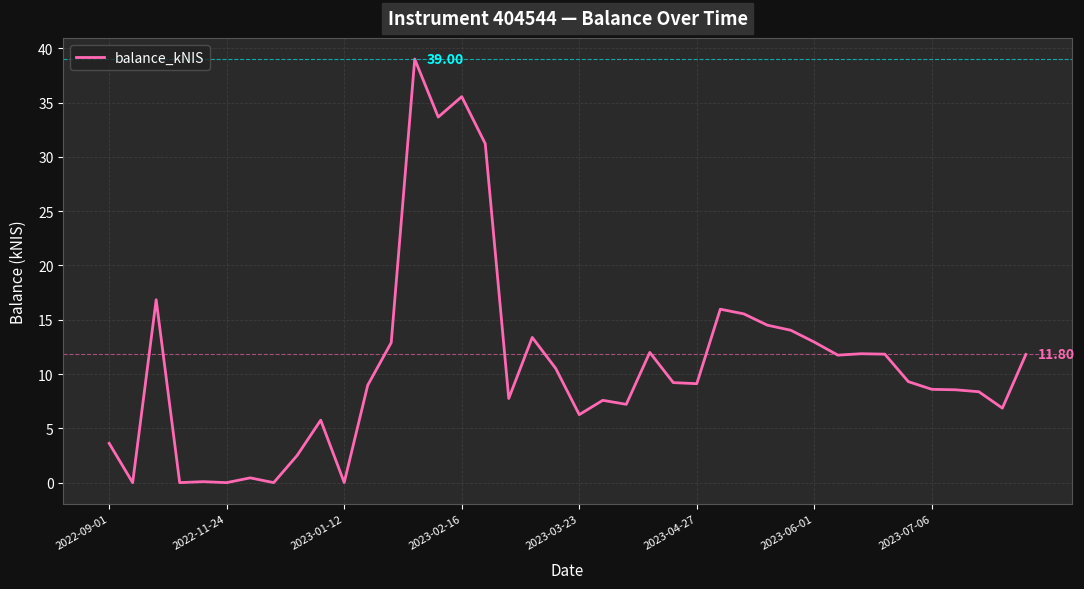

What is the difference between the maximum and minimum values?

39.0